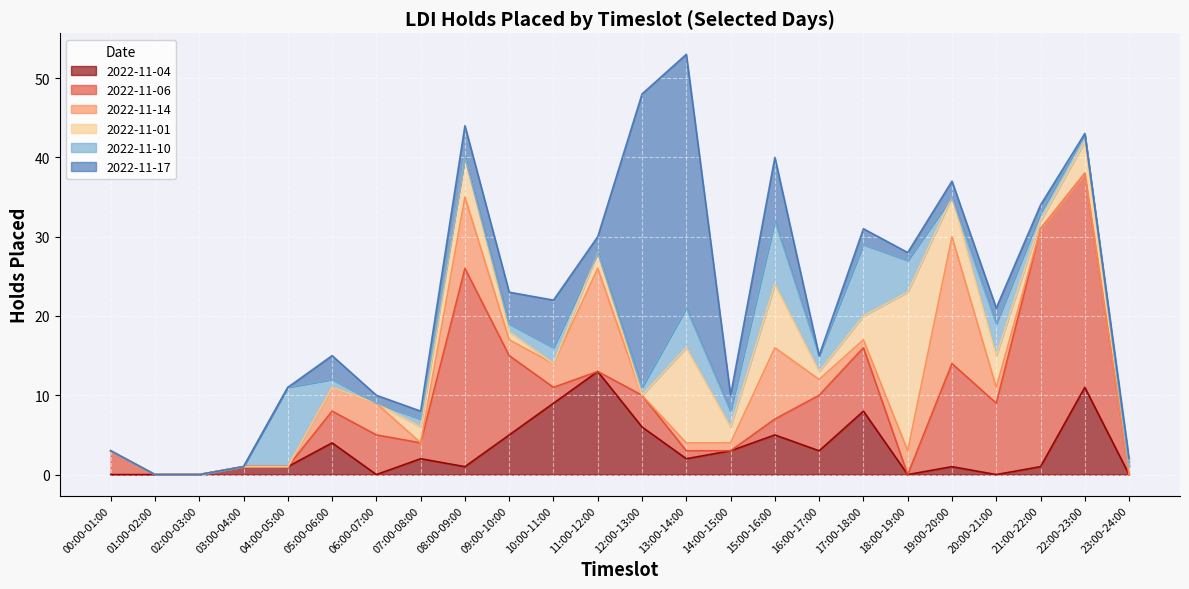

True or false: 2022-11-04 and 2022-11-14 cross at least once.

True